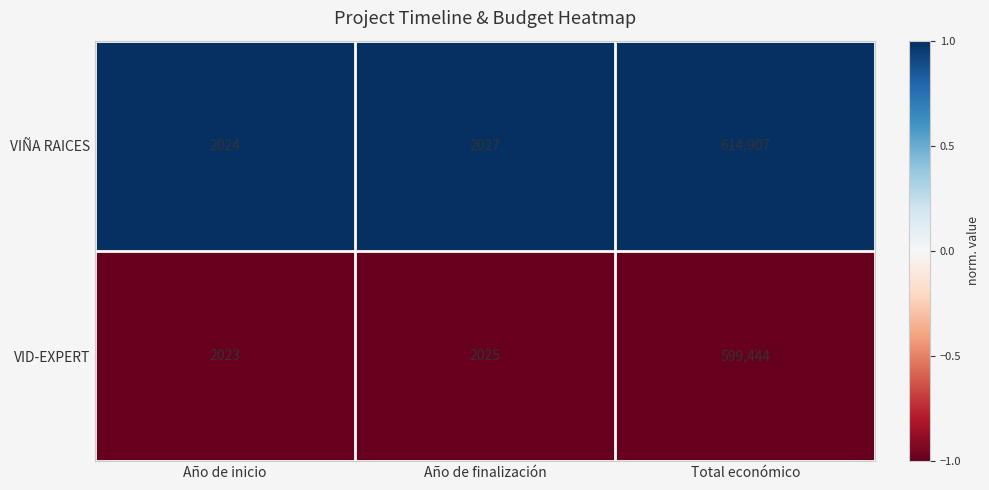

What is the smallest value displayed?

2023